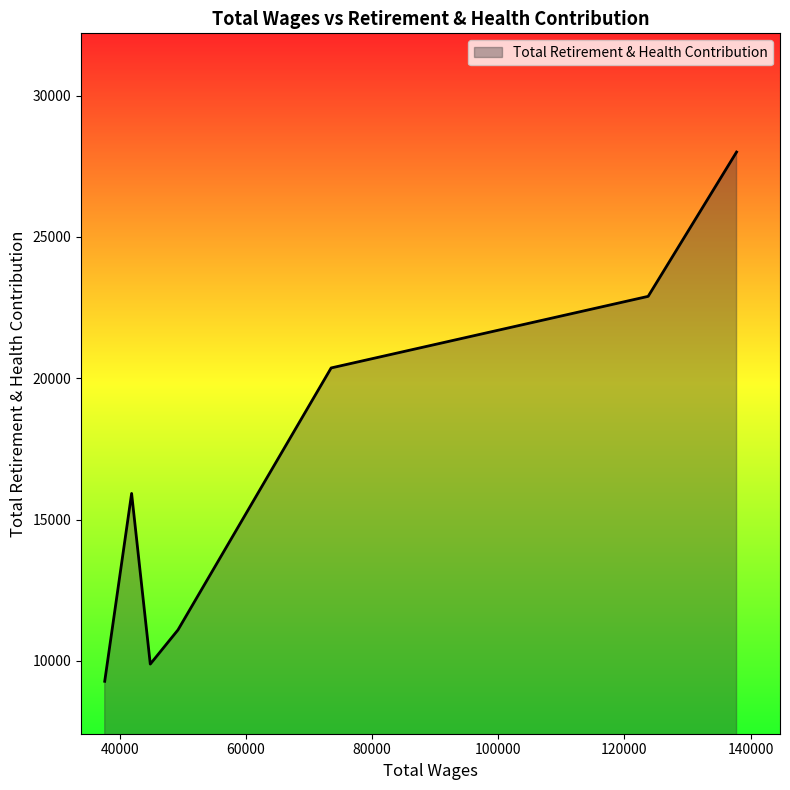

What is the greatest value displayed?

28004